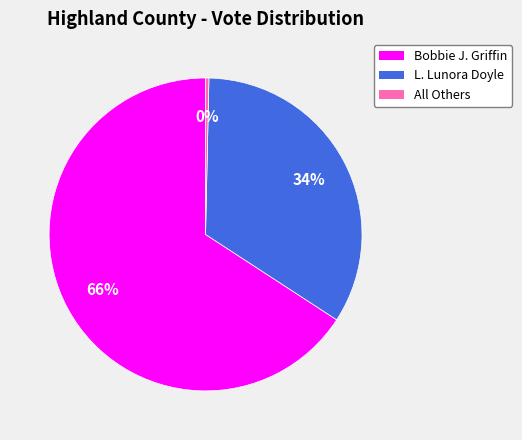

To the nearest percent, what is the difference between the L. Lunora Doyle and Bobbie J. Griffin slice percentages?

32%